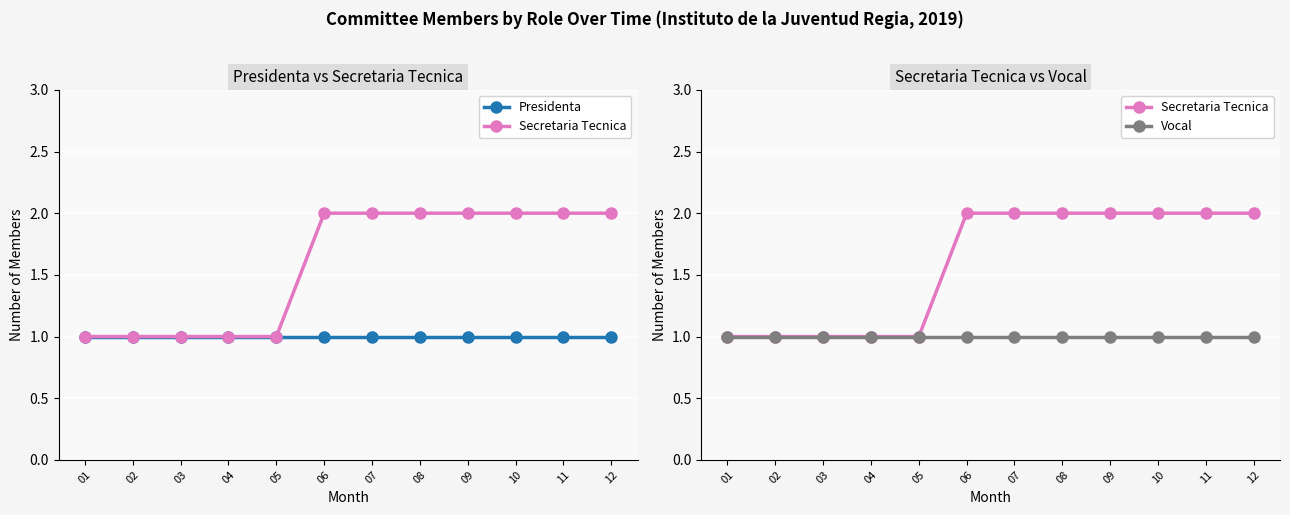

Which label corresponds to the smallest value in the chart?

01